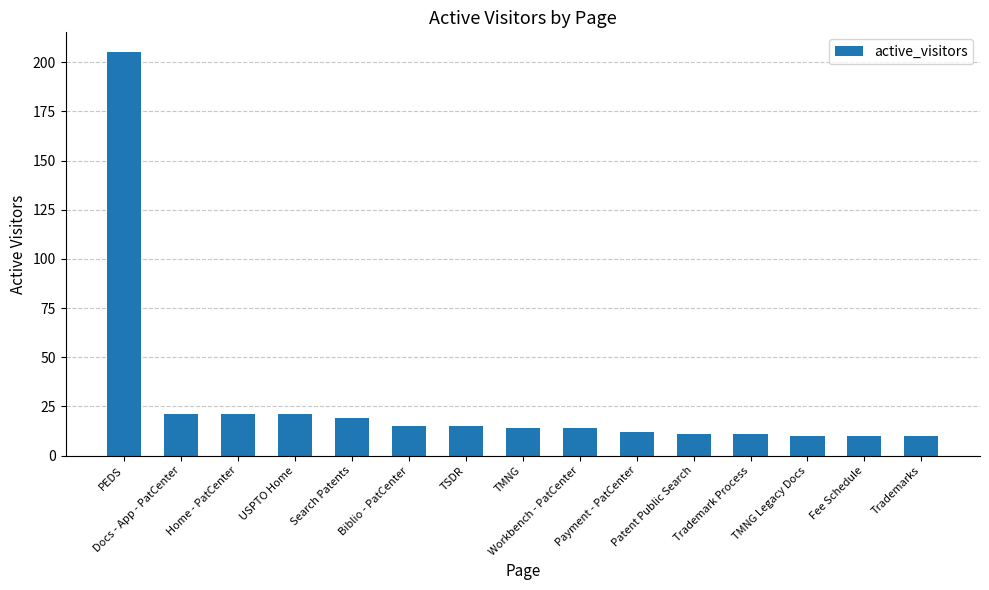

What is the greatest value displayed?

205